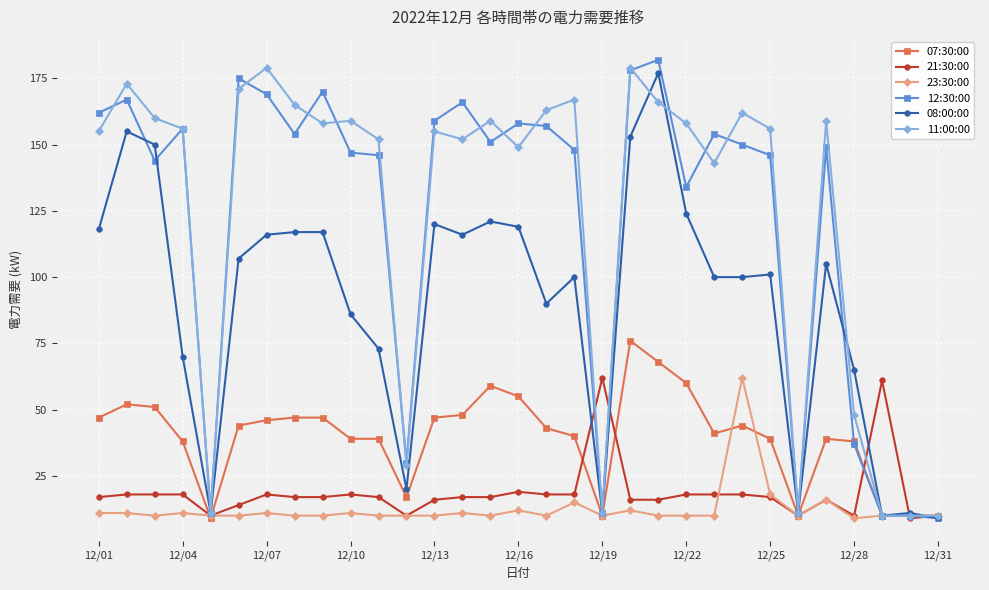

True or false: 08:00:00 has more than 2 interior local peaks.

True